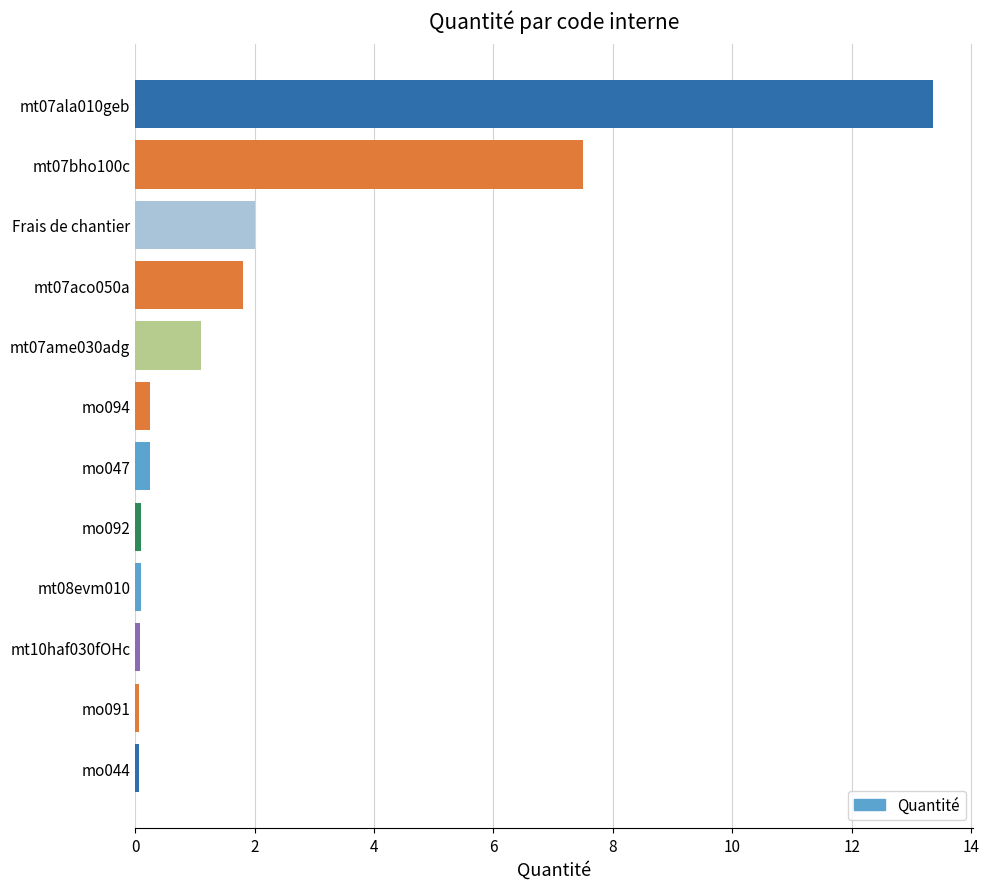

Reading top to bottom, what are all the values shown in this chart?

13.4	7.5	2.0	1.8	1.1	0.3	0.3	0.1	0.1	0.1	0.1	0.1